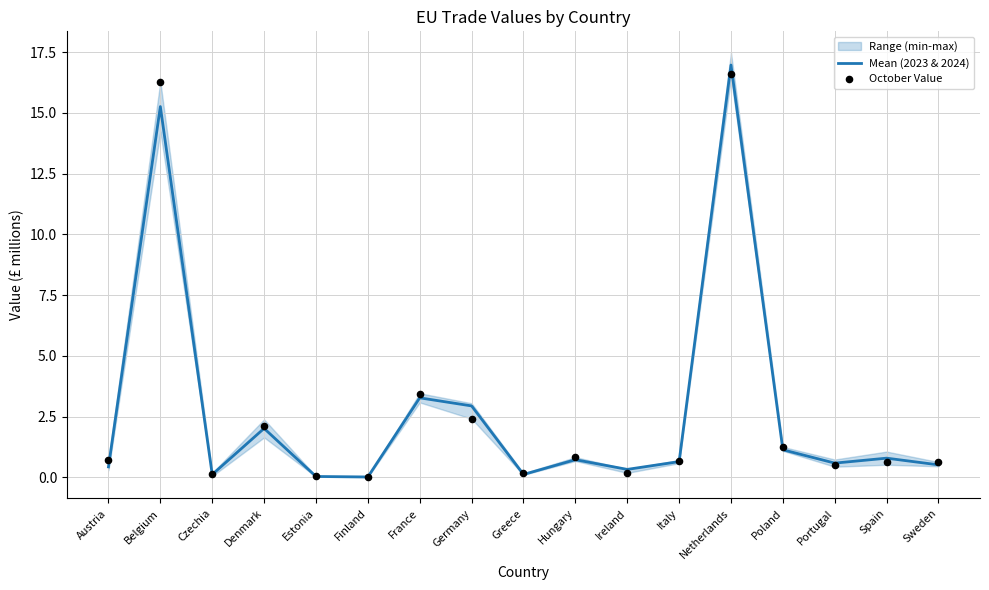

What is the total value across all series at Greece?

0.3